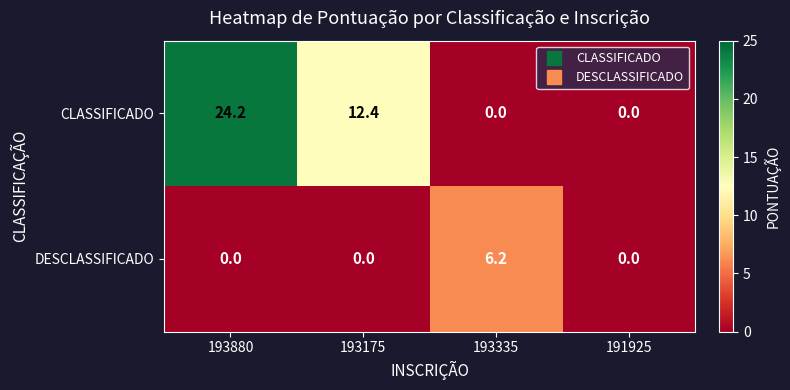

What value does the CLASSIFICADO series have at 193175?

12.4